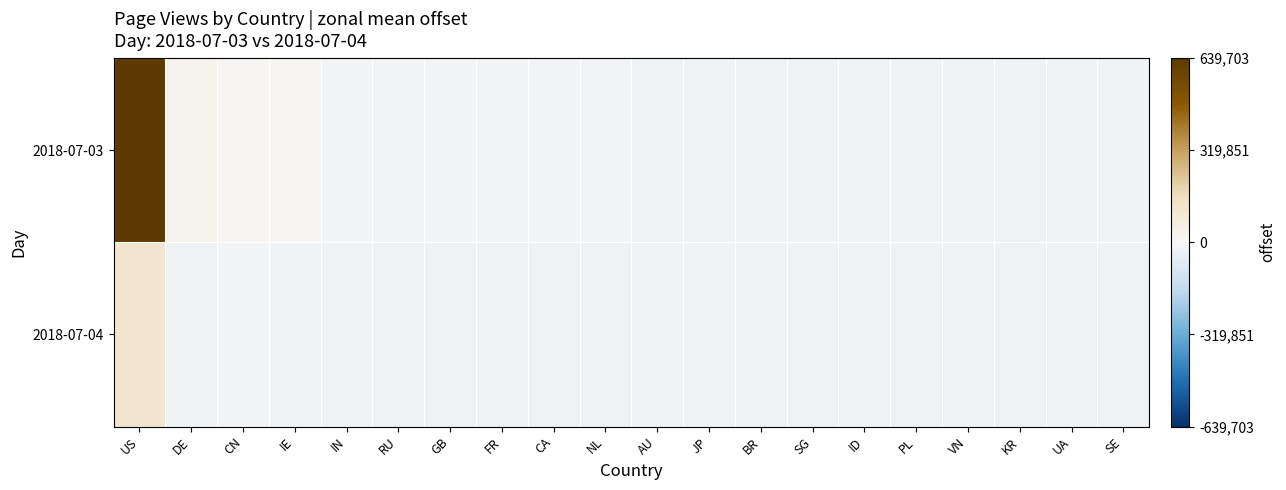

Reading left to right, list all the values displayed in this chart.

2018-07-03: US=639702.9	DE=21612.9	CN=7097.9	IE=11921.9	IN=-13472.1	RU=-11995.1	GB=-12379.1	FR=-12614.1	CA=-15392.1	NL=-15254.1	AU=-23263.1	JP=-22897.1	BR=-21526.1	SG=-23803.1	ID=-24803.1	PL=-23548.1	VN=-24914.1	KR=-25765.1	UA=-24269.1	SE=-24905.1
2018-07-04: US=113432.9	DE=-21723.1	CN=-11811.1	IE=-22650.1	IN=-23945.1	RU=-25867.1	GB=-25735.1	FR=-27296.1	CA=-25409.1	NL=-26542.1	AU=-22522.1	JP=-23920.1	BR=-26892.1	SG=-26169.1	ID=-25953.1	PL=-27723.1	VN=-26950.1	KR=-26321.1	UA=-27858.1	SE=-27680.1